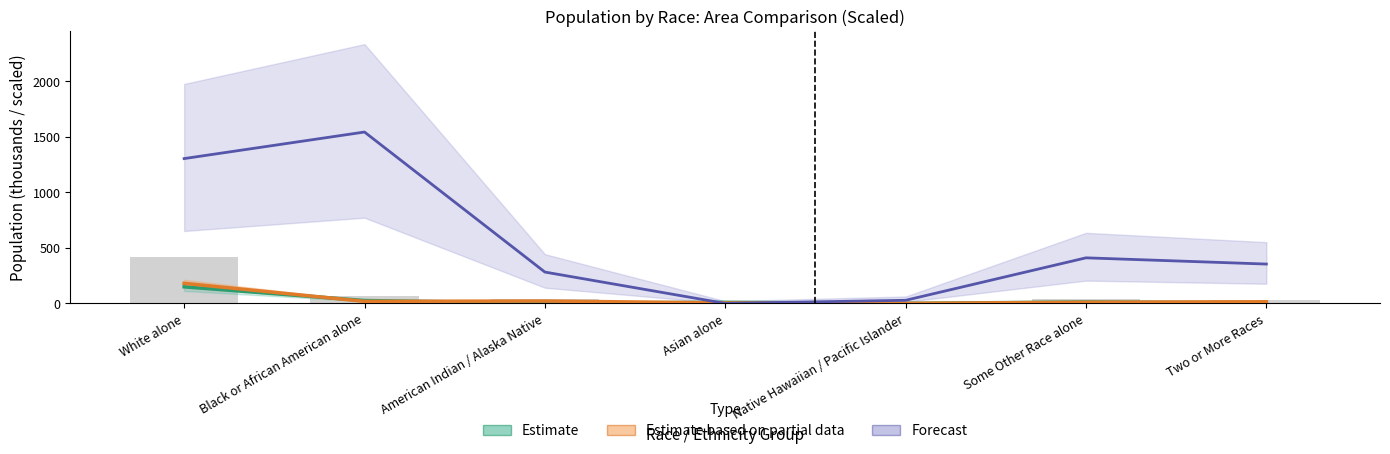

What position from the right is White alone?

7